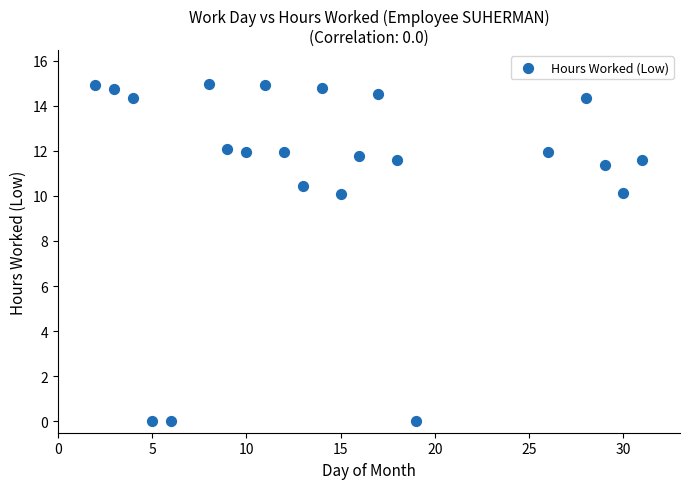

What is the range of Y values (max minus min)?

15.0